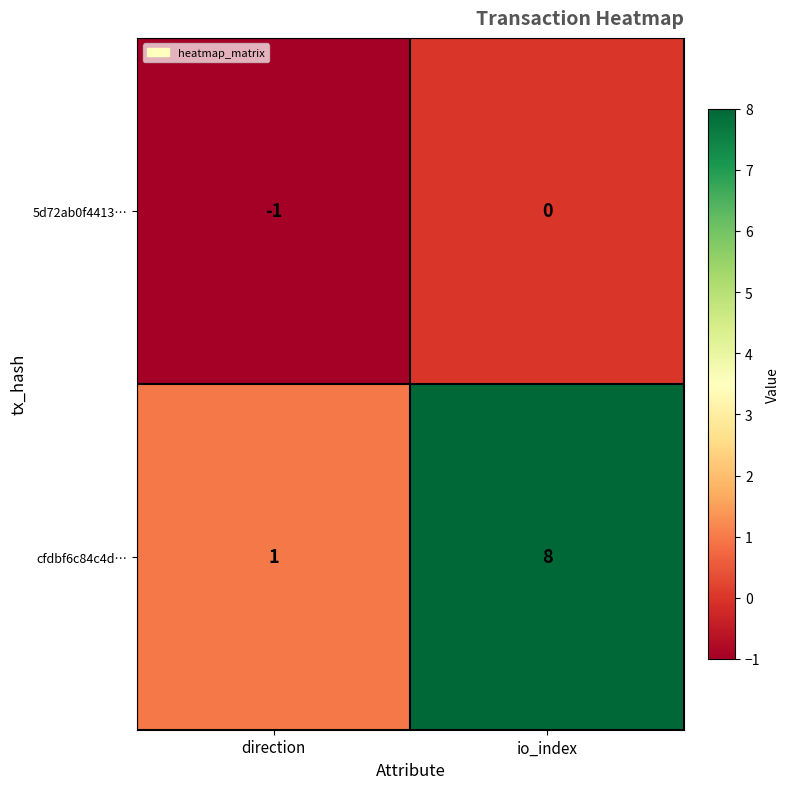

Which series has the largest total across all categories?

cfdbf6c84c4d…